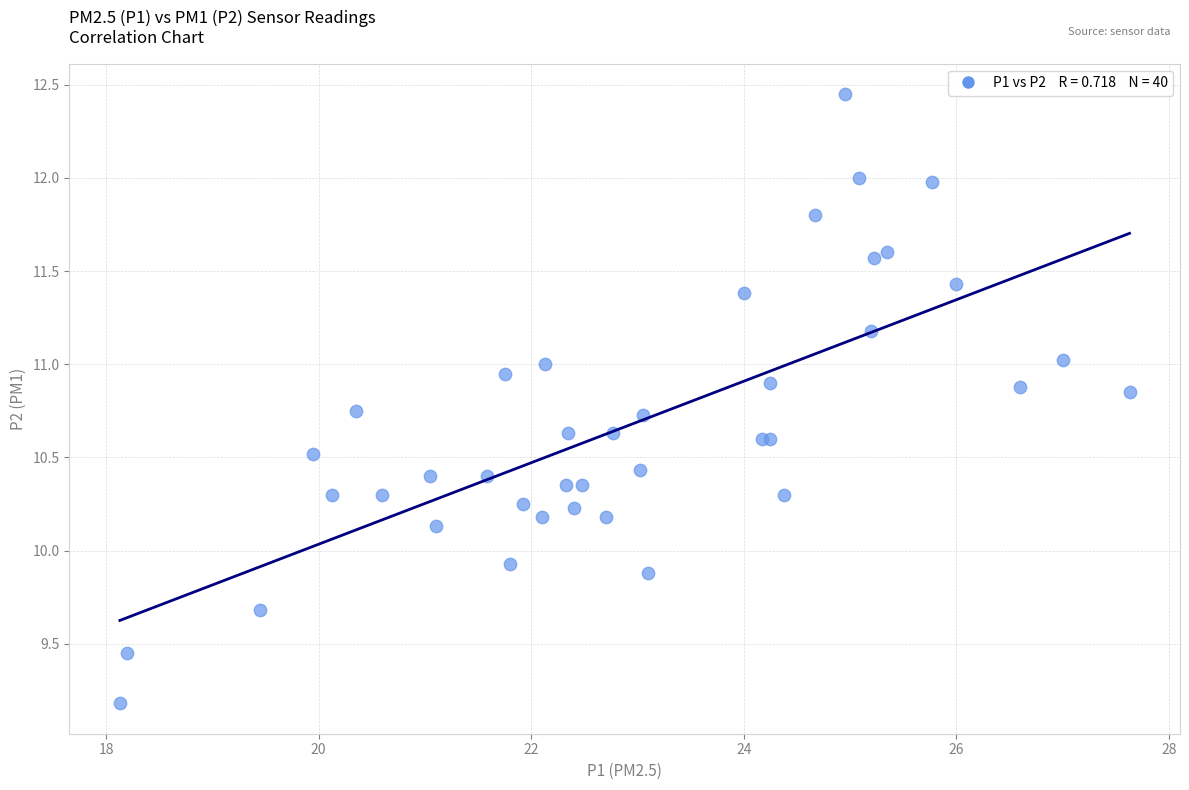

What Y value in the scatter plot is closest to 10?

9.9